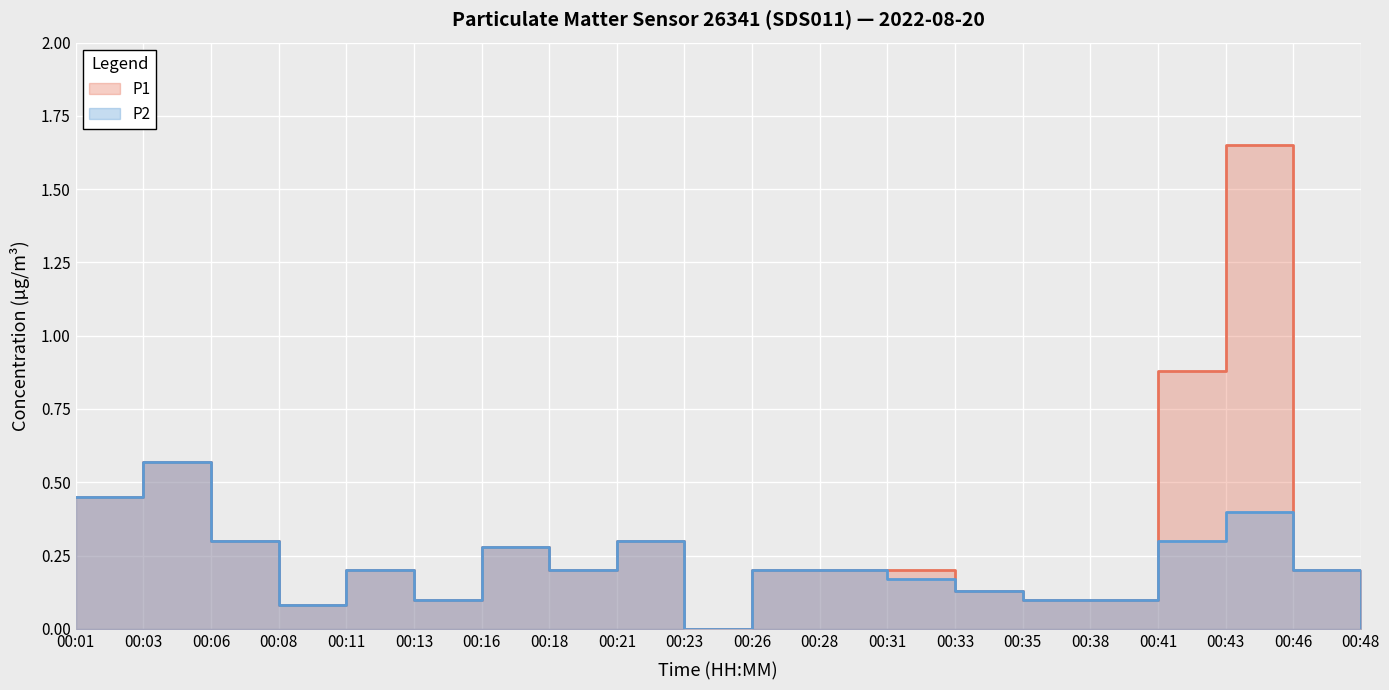

Between 00:08 and 00:23, which is larger?

00:08